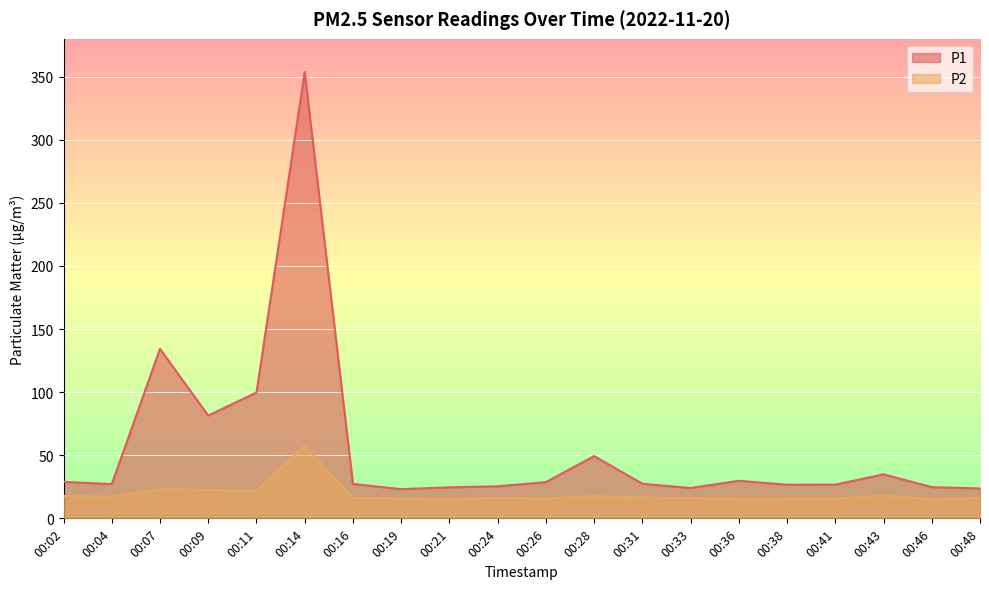

Where is the first local maximum for P1?

00:07